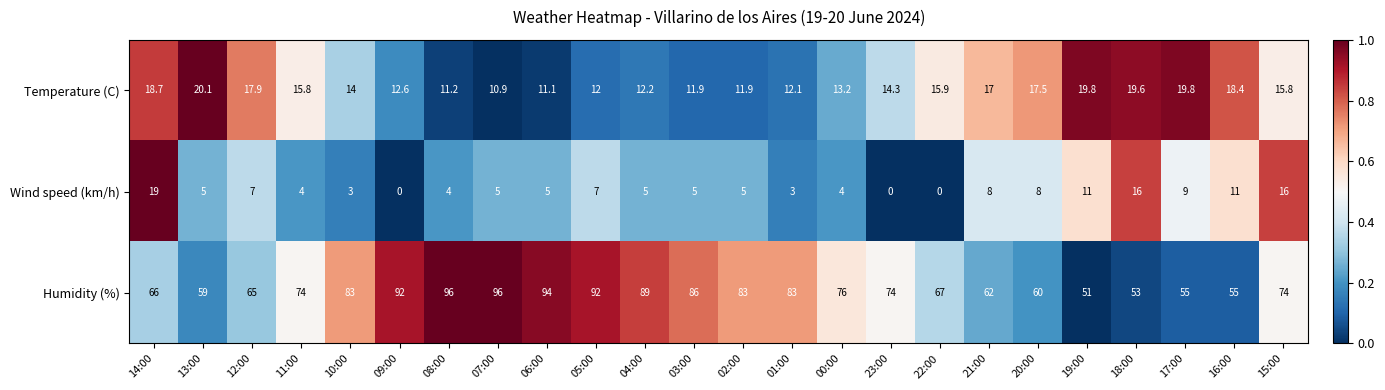

What is the total value across all series at 08:00?

111.2